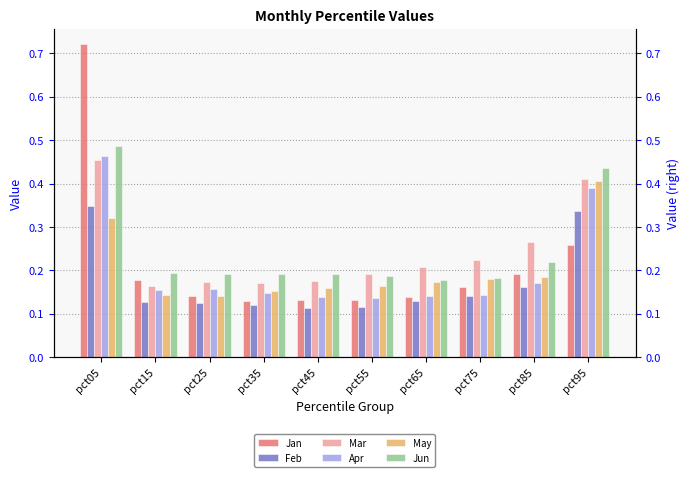

What is the difference between the maximum and minimum values in the May series?

0.3